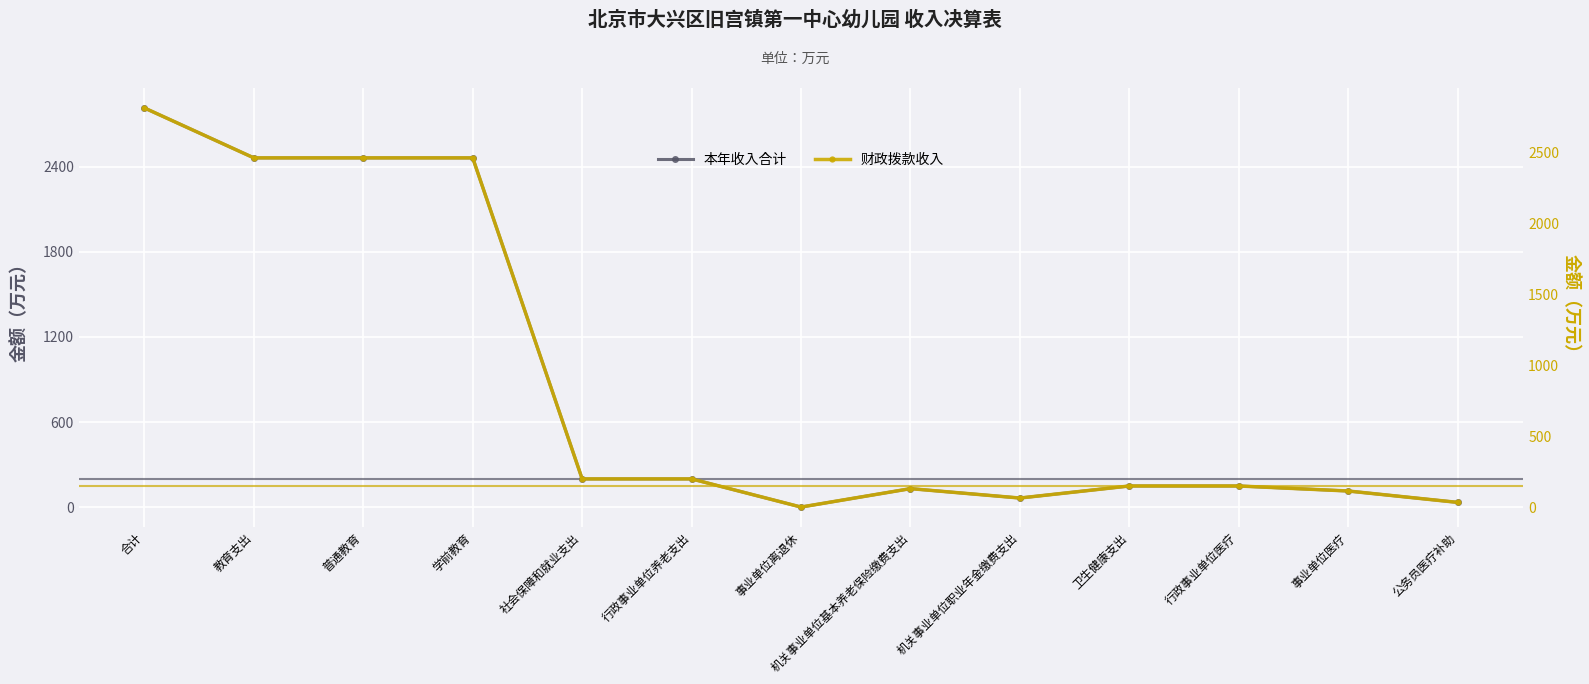

Which series has the largest total across all categories?

本年收入合计